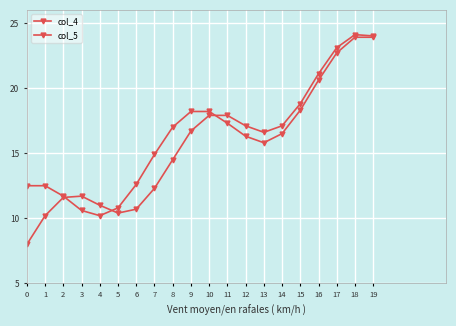

How many distinct data groups are displayed?

2